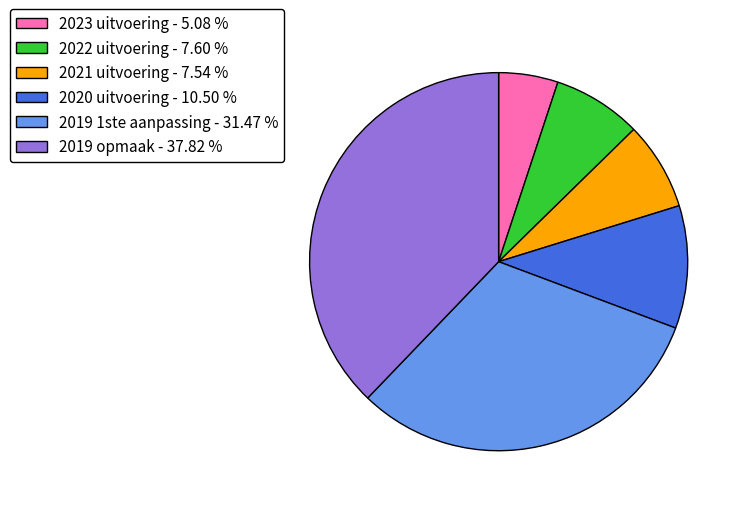

Which has a higher value, 2023 uitvoering - 5.08 % or 2019 1ste aanpassing - 31.47 %?

2019 1ste aanpassing - 31.47 %